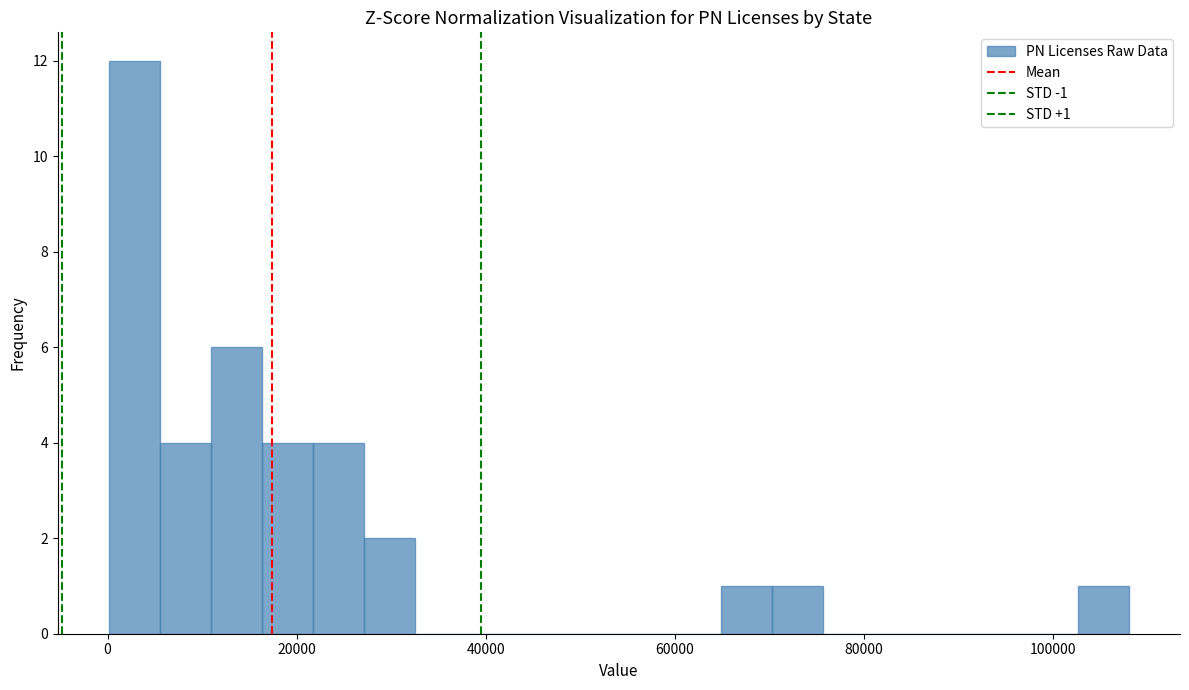

Read against the x-axis, roughly where is the centre of the tallest bar?

2000